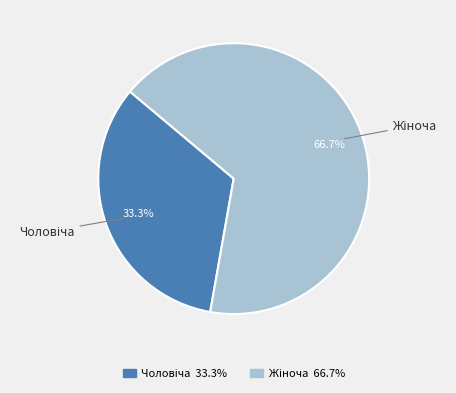

To the nearest percent, what is the combined percentage of Чоловіча and Жіноча?

100%